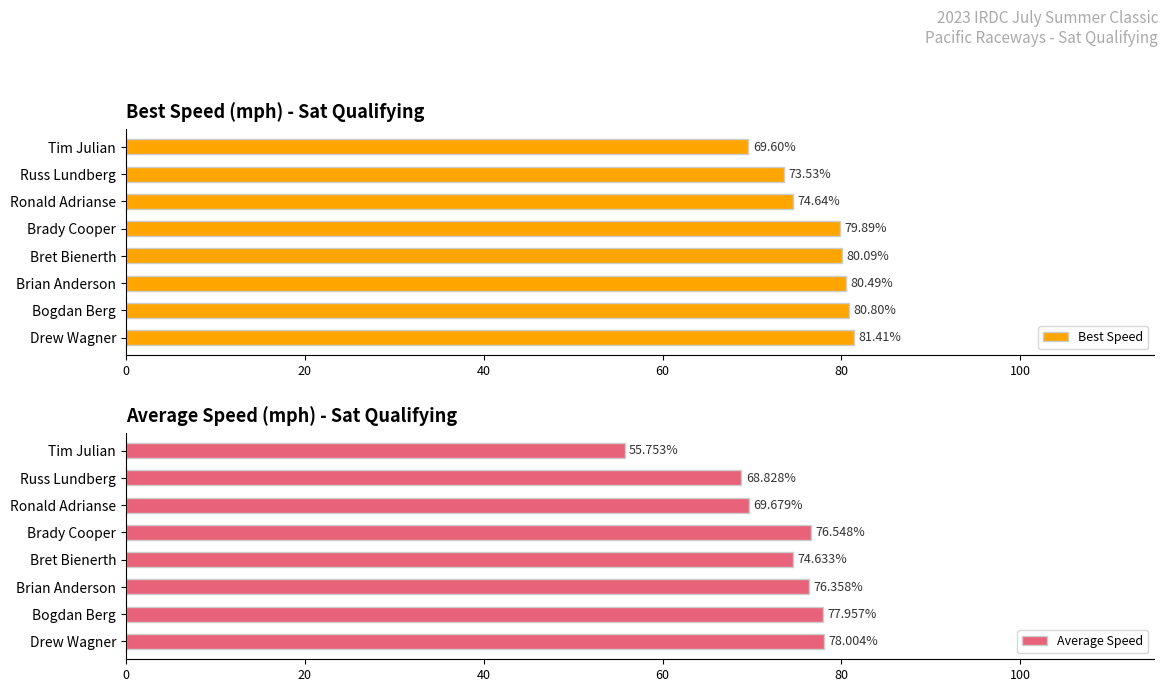

What is the minimum value shown in the chart?

55.8